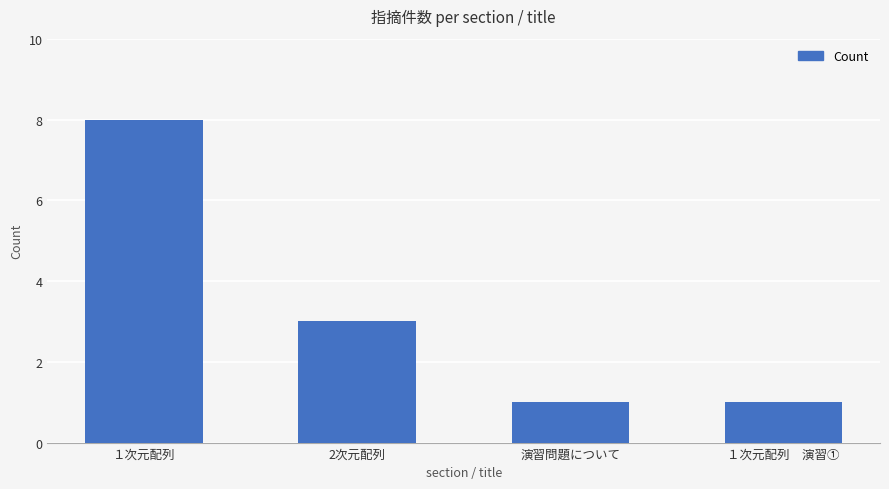

What is the label of the 2nd bar from the left?

2次元配列